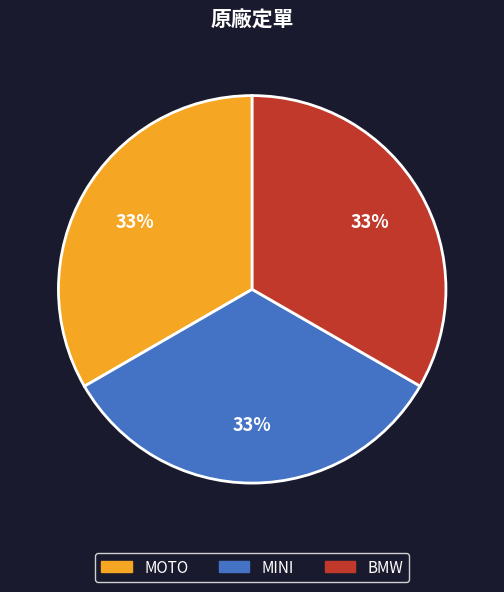

How many slices are in this pie chart?

3